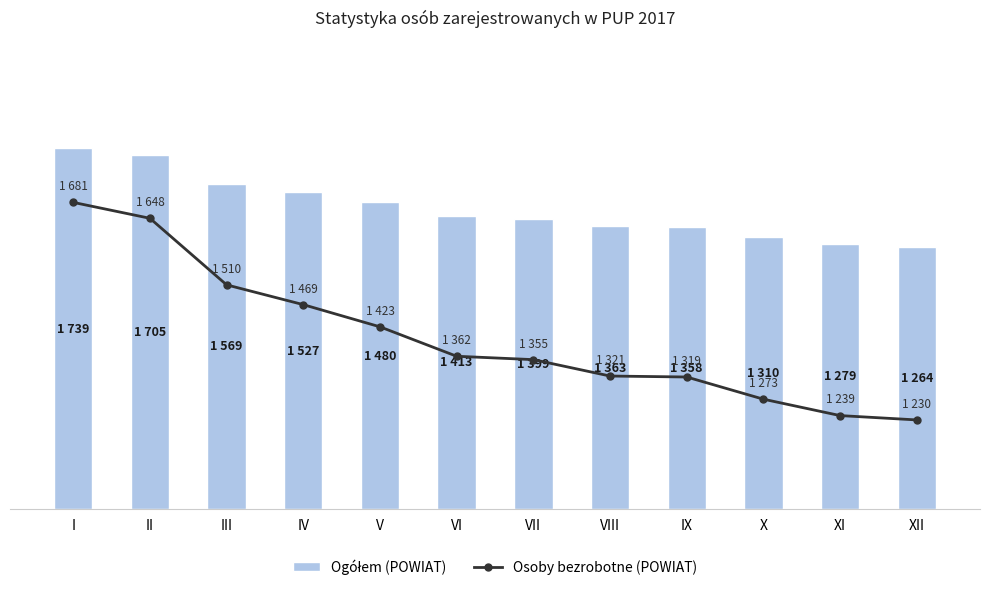

How many data points does each series have?

12